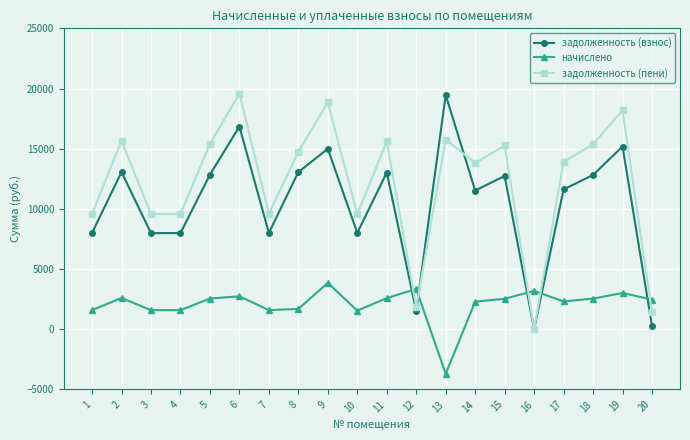

What value does the начислено series have at 16?

3189.4